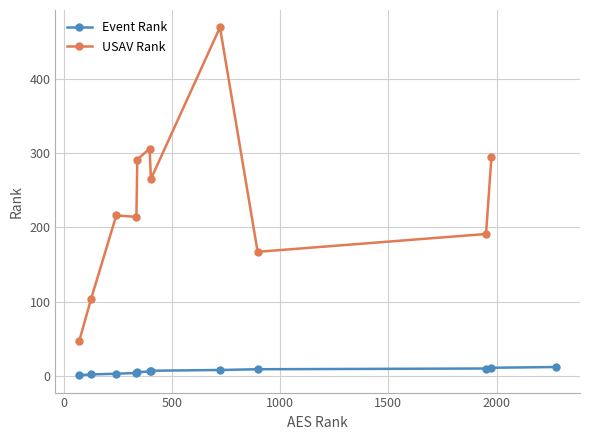

True or false: Event Rank and USAV Rank cross at least once.

False